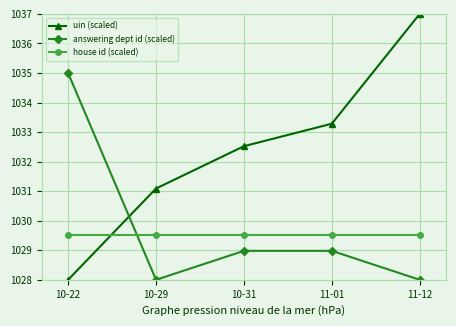

Between 10-22 and 10-29, which series saw the biggest shift?

answering dept id (scaled)